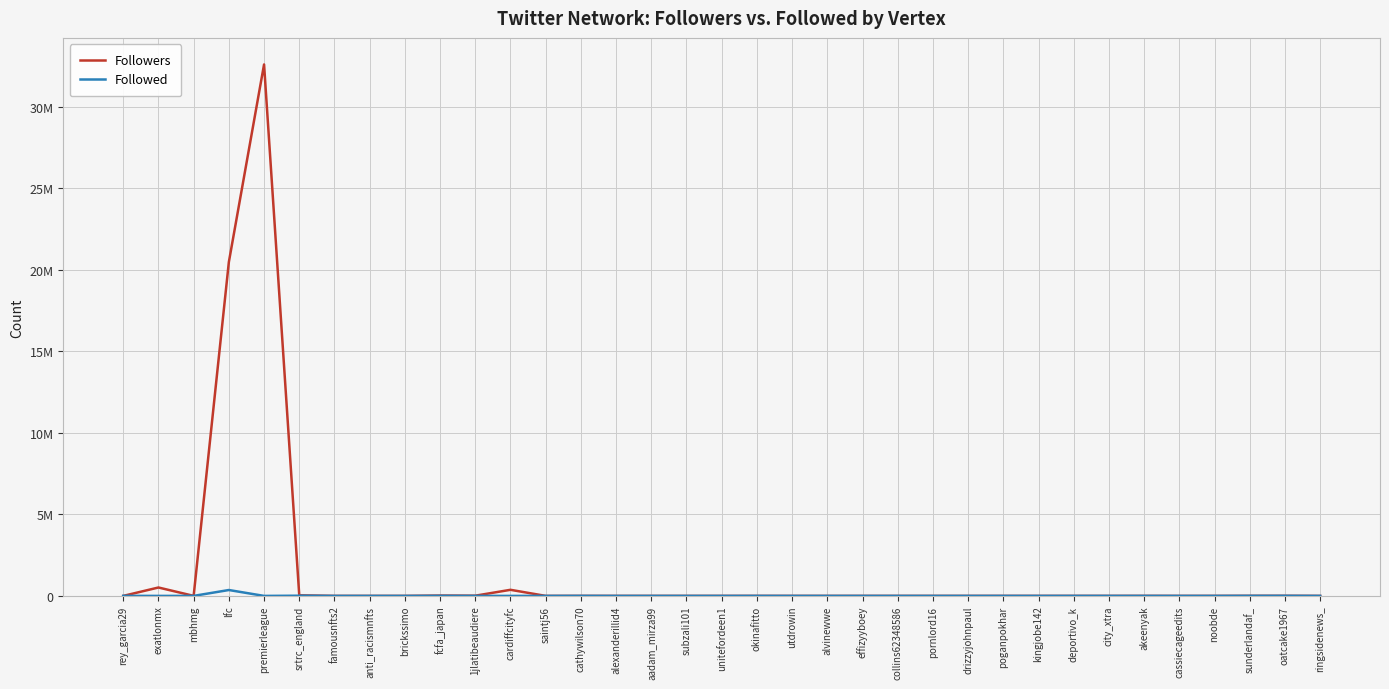

Is it true that Followed equals 977 at city_xtra?

True